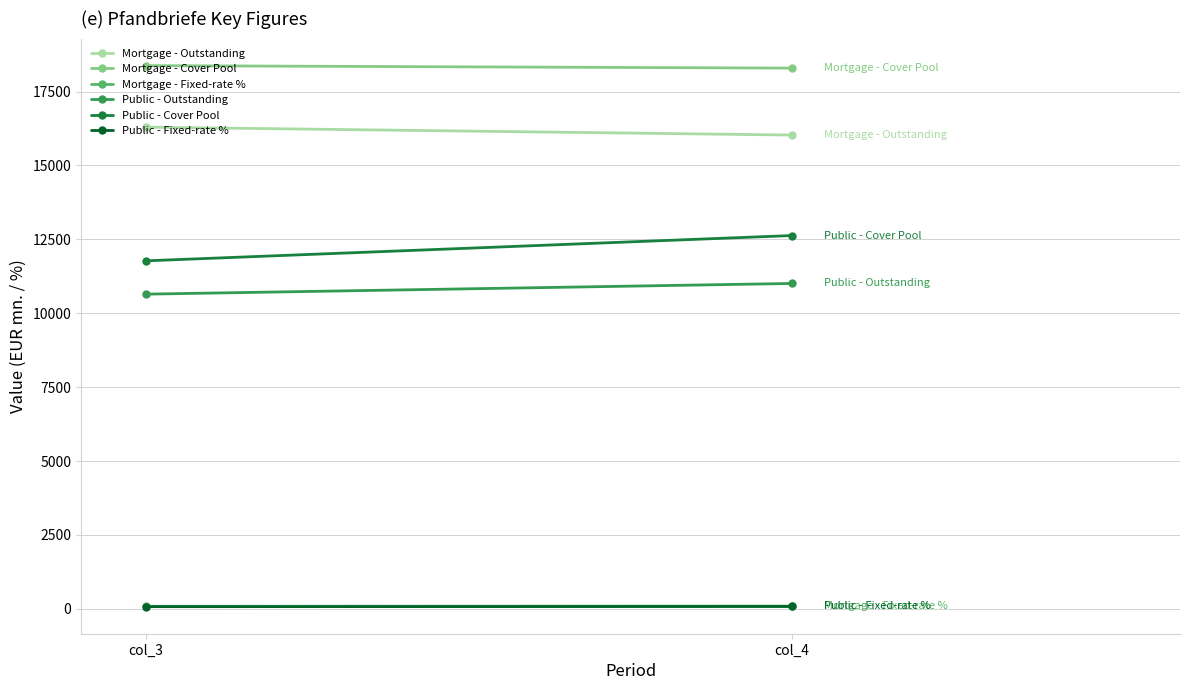

What is the spread (max minus min) of values at col_3?

18303.4